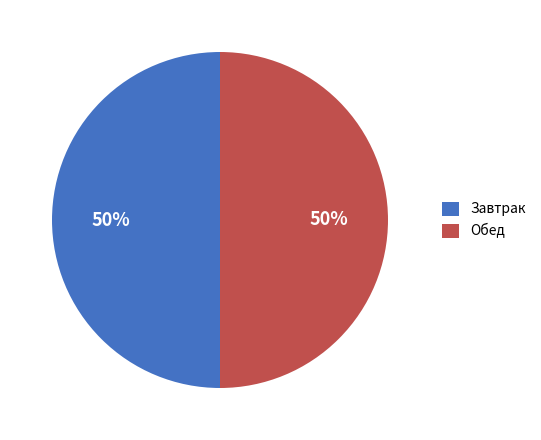

To the nearest percent, what is the average slice percentage?

50%